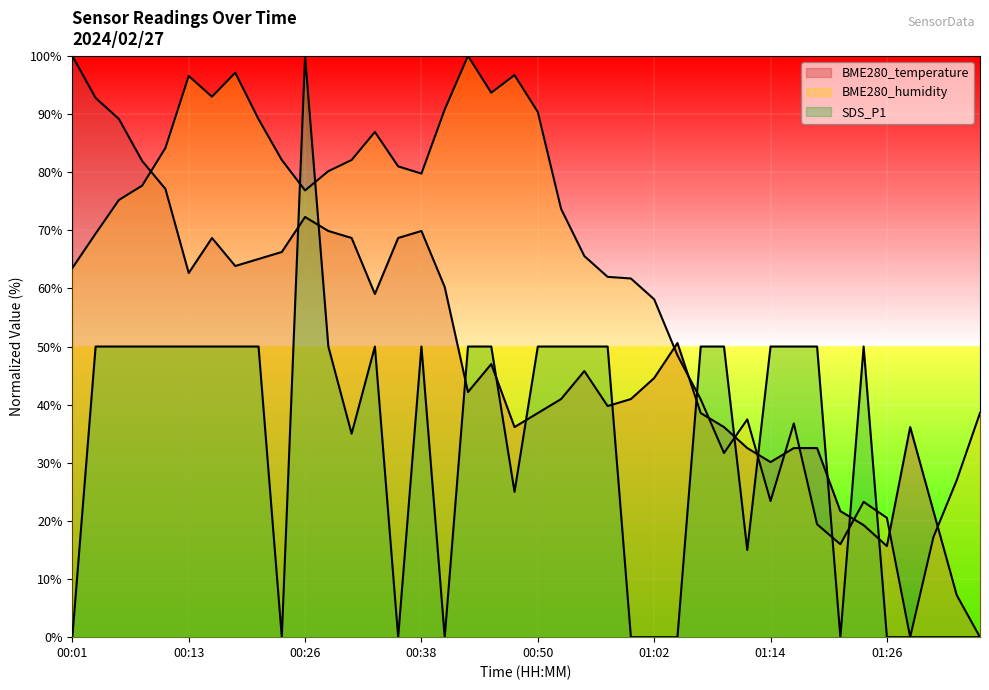

Between which two adjacent categories do BME280_temperature and SDS_P1 first intersect?

00:23 and 00:26